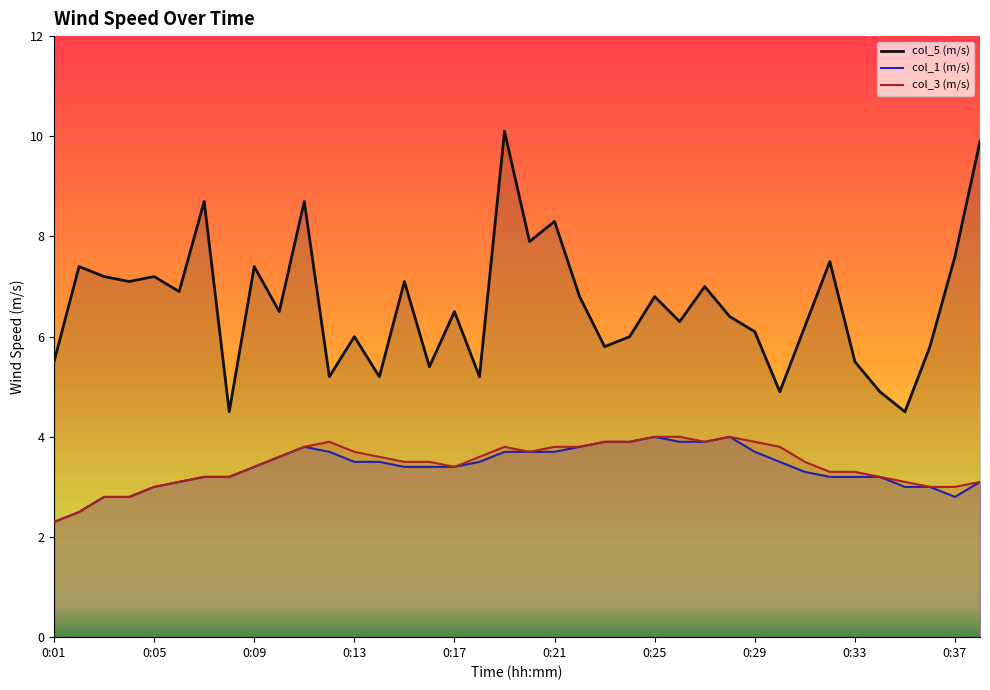

Is the value of col_1 (m/s) at 0:26 greater than the value of col_5 (m/s) at 0:20?

No